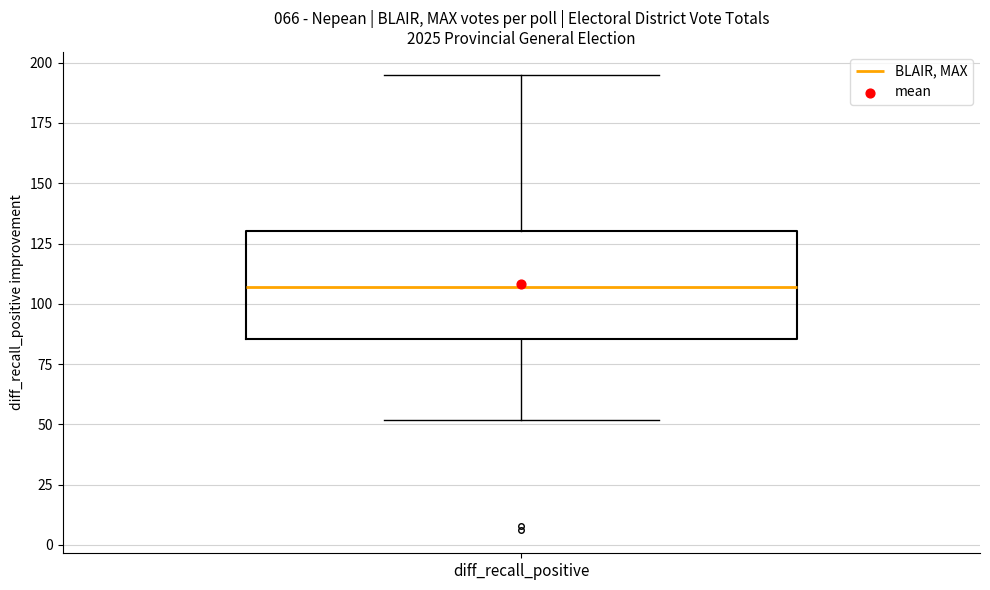

Where is the lower edge of the box for diff_recall_positive on the y-axis? The values are not printed on the chart, so give them approximately, as read against the axis.

85